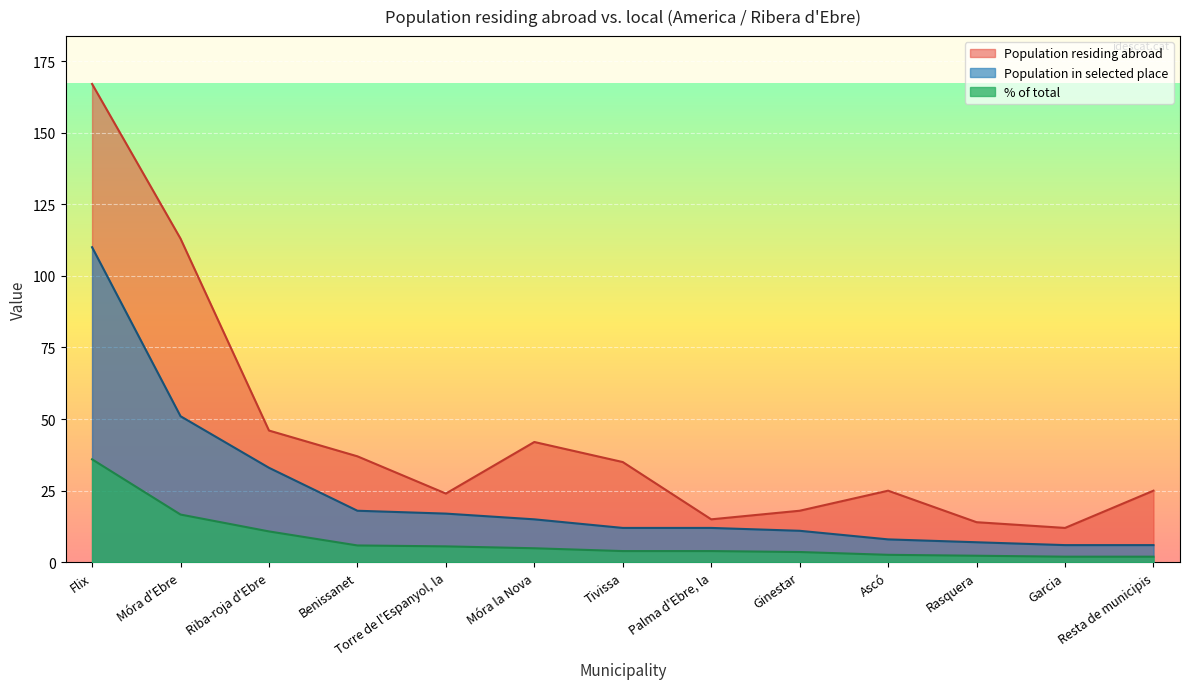

True or false: Population residing abroad and % of total intersect in this chart.

False